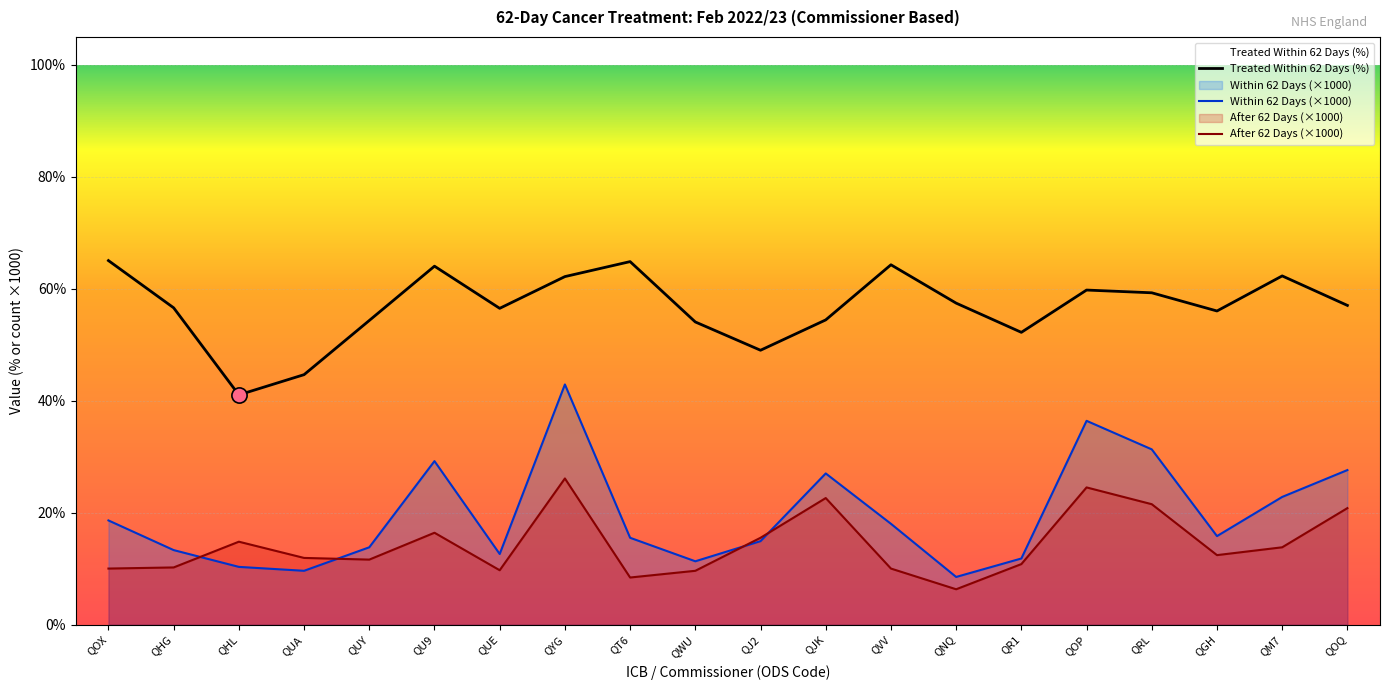

Is the value of Within 62 Days (×1000) at QUA greater than the value of After 62 Days (×1000) at QJ2?

No